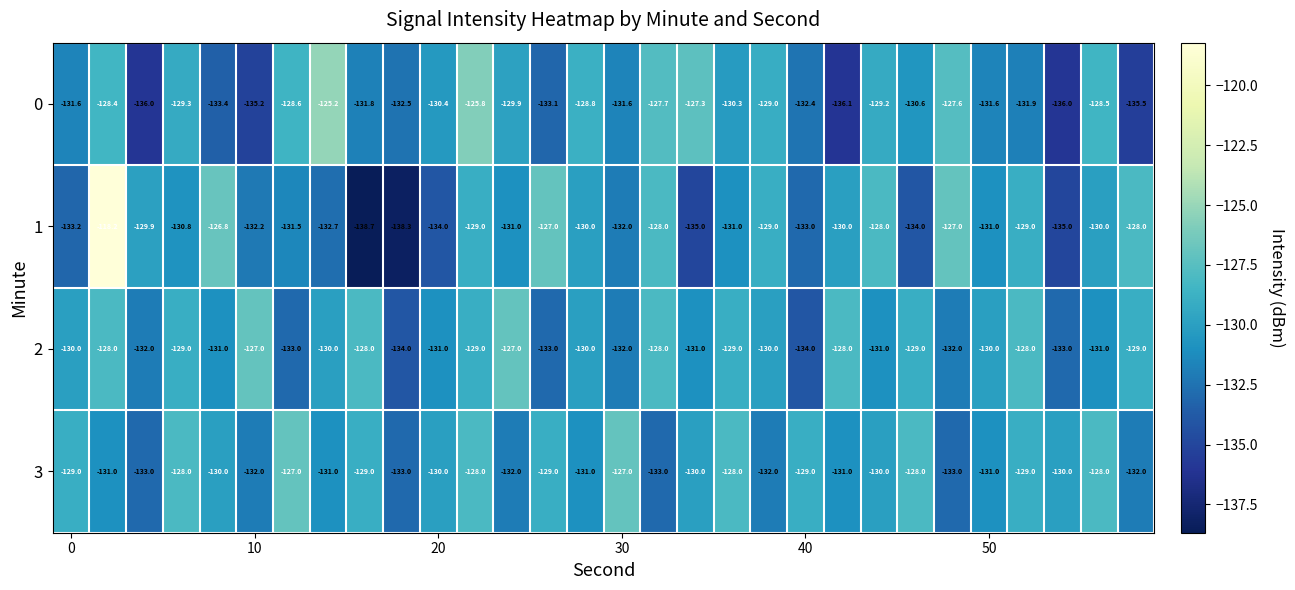

Which series has the largest total across all categories?

3